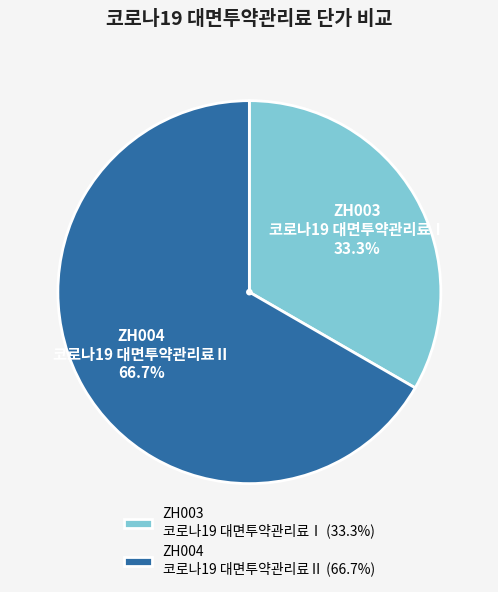

Combined, do ZH004 코로나19 대면투약관리료Ⅱ (66.7%) and ZH003 코로나19 대면투약관리료Ⅰ (33.3%) account for over 50%?

Yes